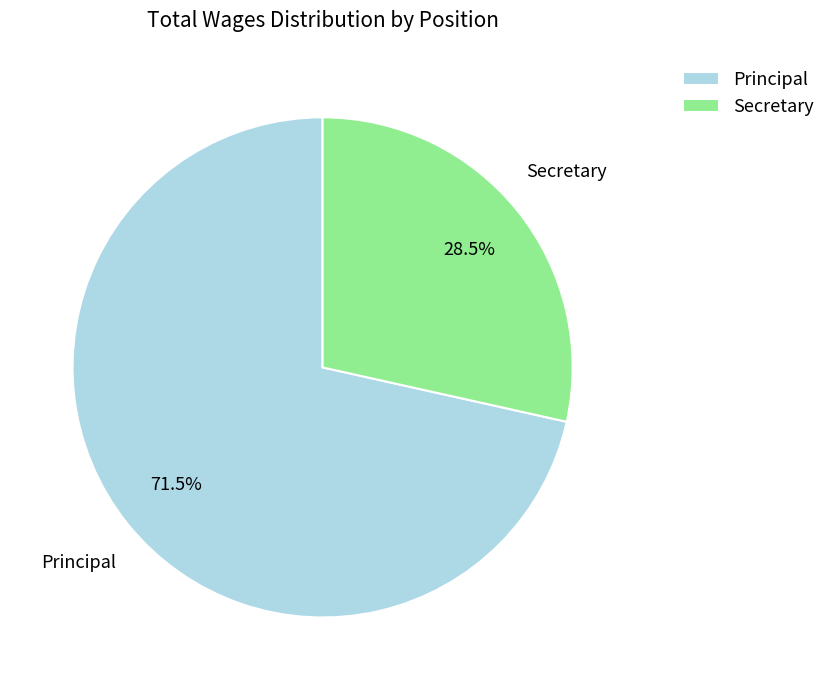

Which slice represents more than half of the pie?

Principal